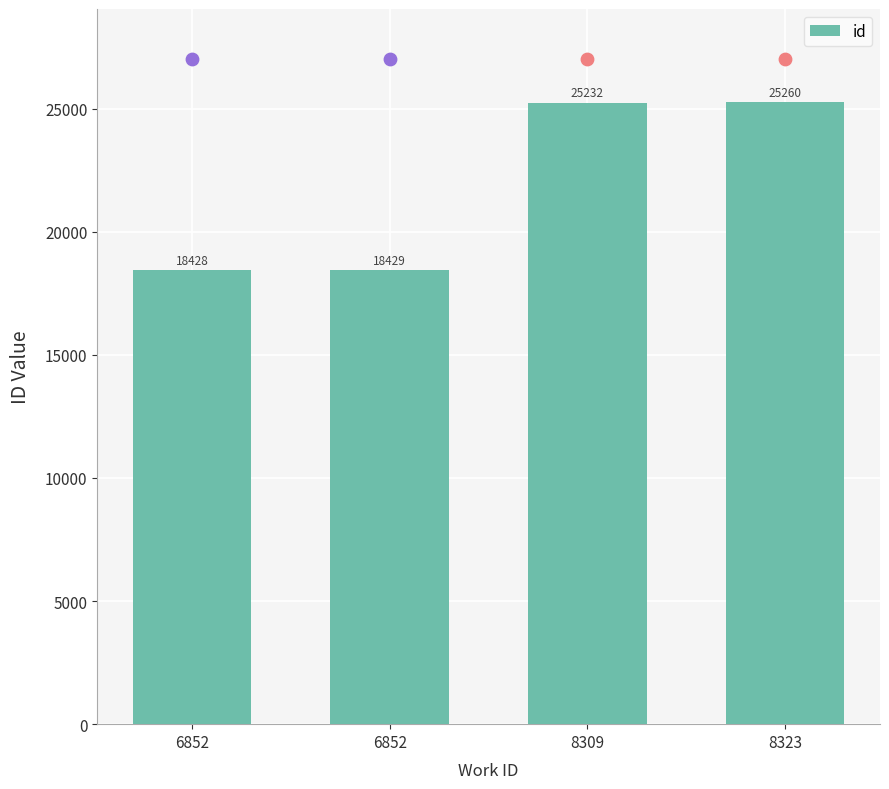

Which has a higher value, 8323 or 6852?

8323